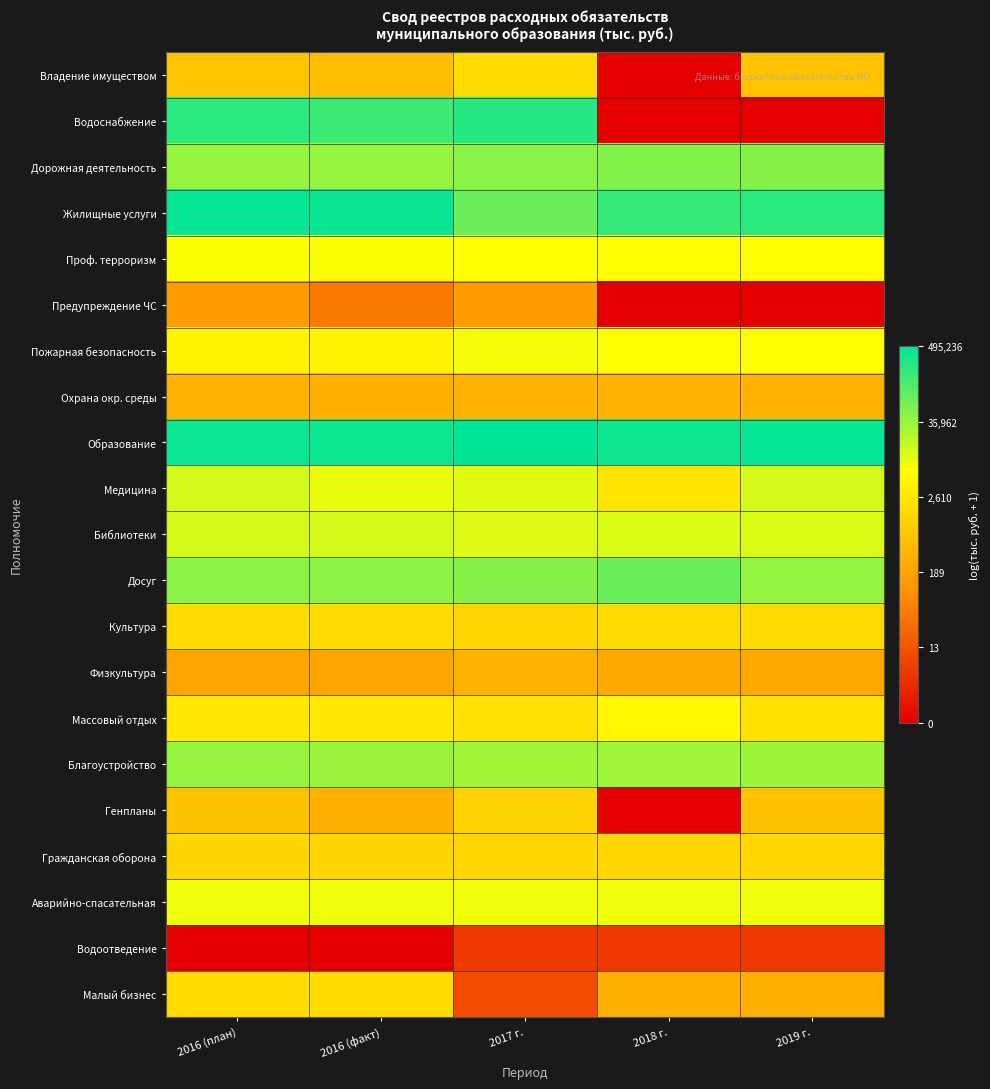

Reading left to right, transcribe all the data shown in this chart.

Владение имуществом: 2016 (план)=6.5	2016 (факт)=6.3	2017 г.=7.4	2018 г.=0.0	2019 г.=6.5
Водоснабжение: 2016 (план)=12.4	2016 (факт)=12.1	2017 г.=12.4	2018 г.=0.0	2019 г.=0.0
Дорожная деятельность: 2016 (план)=10.5	2016 (факт)=10.5	2017 г.=10.7	2018 г.=10.9	2019 г.=10.8
Жилищные услуги: 2016 (план)=13.0	2016 (факт)=12.9	2017 г.=11.3	2018 г.=12.2	2019 г.=12.4
Проф. терроризм: 2016 (план)=8.8	2016 (факт)=8.8	2017 г.=8.8	2018 г.=8.7	2019 г.=8.7
Предупреждение ЧС: 2016 (план)=5.0	2016 (факт)=3.8	2017 г.=5.0	2018 г.=0.0	2019 г.=0.0
Пожарная безопасность: 2016 (план)=8.3	2016 (факт)=8.3	2017 г.=8.9	2018 г.=8.7	2019 г.=8.7
Охрана окр. среды: 2016 (план)=5.8	2016 (факт)=5.8	2017 г.=5.9	2018 г.=5.9	2019 г.=5.9
Образование: 2016 (план)=12.9	2016 (факт)=12.9	2017 г.=13.1	2018 г.=12.9	2019 г.=13.0
Медицина: 2016 (план)=9.5	2016 (факт)=9.1	2017 г.=9.3	2018 г.=7.7	2019 г.=9.5
Библиотеки: 2016 (план)=9.5	2016 (факт)=9.5	2017 г.=9.3	2018 г.=9.4	2019 г.=9.4
Досуг: 2016 (план)=10.7	2016 (факт)=10.7	2017 г.=10.8	2018 г.=11.3	2019 г.=10.5
Культура: 2016 (план)=7.4	2016 (факт)=7.4	2017 г.=7.2	2018 г.=7.4	2019 г.=7.4
Физкультура: 2016 (план)=5.3	2016 (факт)=5.3	2017 г.=5.8	2018 г.=5.5	2019 г.=5.5
Массовый отдых: 2016 (план)=7.9	2016 (факт)=7.9	2017 г.=7.6	2018 г.=8.5	2019 г.=7.6
Благоустройство: 2016 (план)=10.5	2016 (факт)=10.5	2017 г.=10.3	2018 г.=10.4	2019 г.=10.4
Генпланы: 2016 (план)=6.4	2016 (факт)=5.8	2017 г.=7.1	2018 г.=0.0	2019 г.=6.4
Гражданская оборона: 2016 (план)=7.1	2016 (факт)=7.1	2017 г.=7.2	2018 г.=7.2	2019 г.=7.2
Аварийно-спасательная: 2016 (план)=9.0	2016 (факт)=9.0	2017 г.=9.0	2018 г.=9.0	2019 г.=9.0
Водоотведение: 2016 (план)=0.0	2016 (факт)=0.0	2017 г.=1.8	2018 г.=1.8	2019 г.=1.8
Малый бизнес: 2016 (план)=7.4	2016 (факт)=7.4	2017 г.=2.4	2018 г.=5.7	2019 г.=5.7